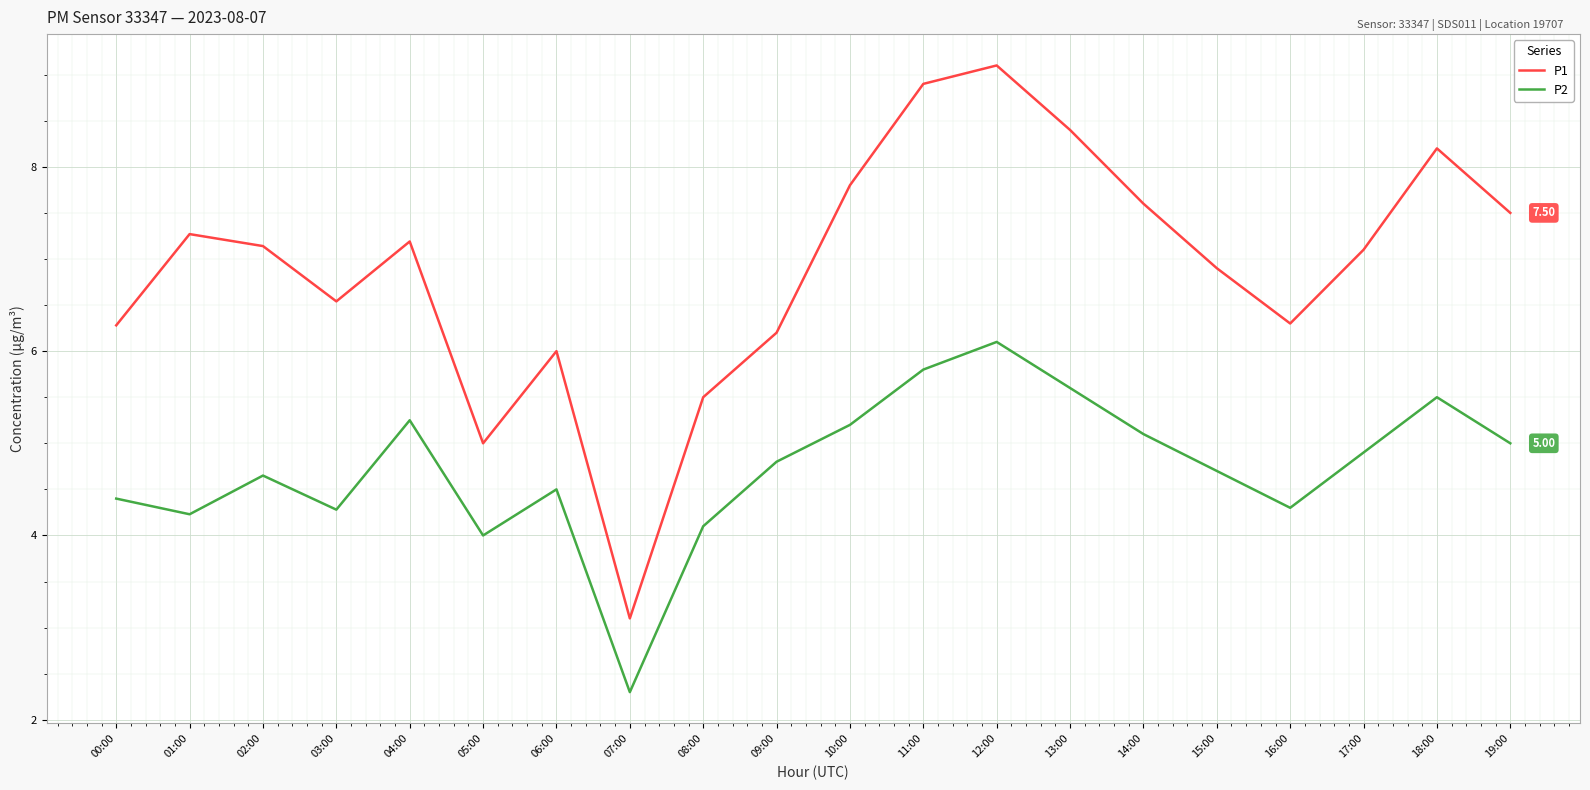

Count the number of data series in this chart.

2